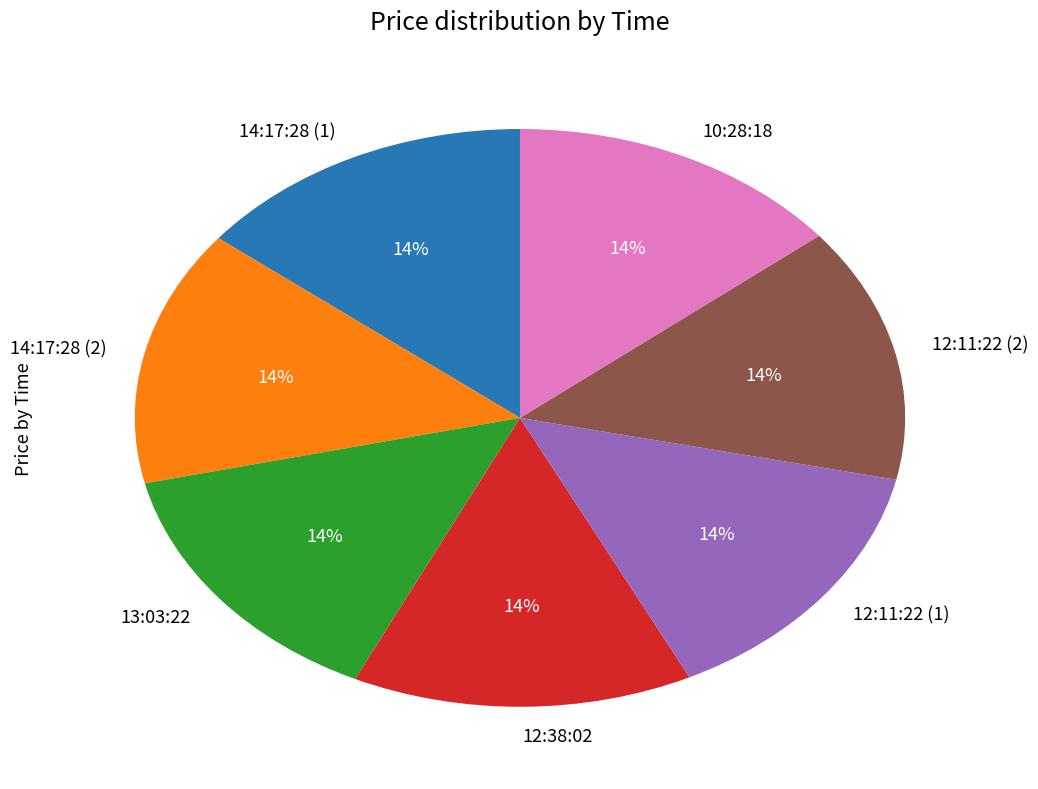

Approximately how many times larger is the value at 14:17:28 (1) compared to 12:11:22 (1)?

1.0